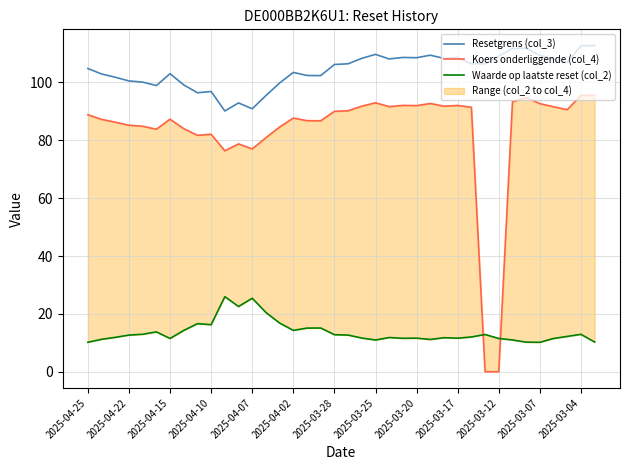

What is the sum of all Resetgrens (col_3) values?

3959.3